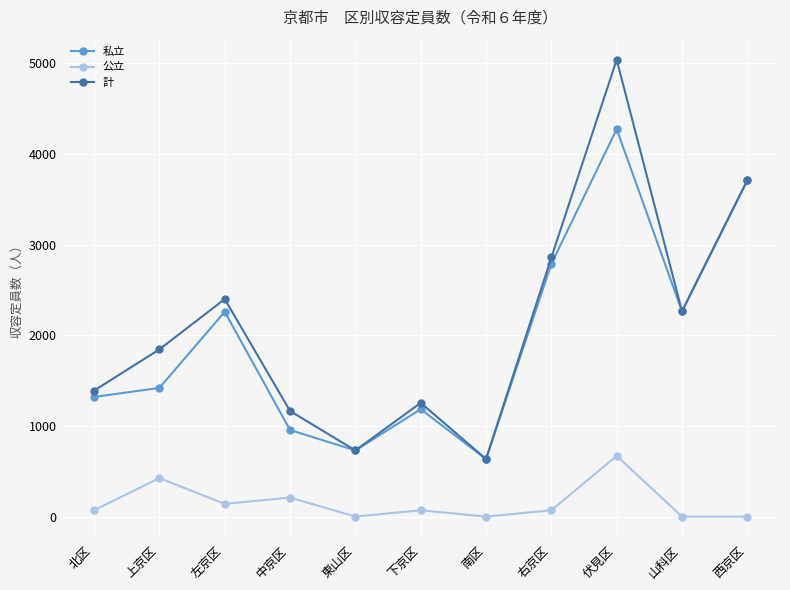

Which label corresponds to the largest value in the chart?

伏見区